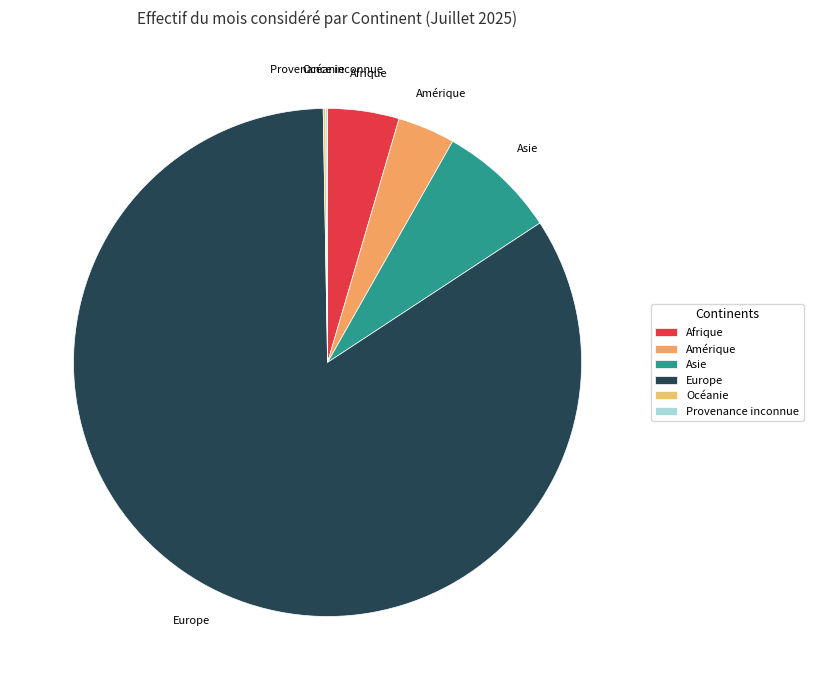

Does Europe represent more than half of the total?

Yes